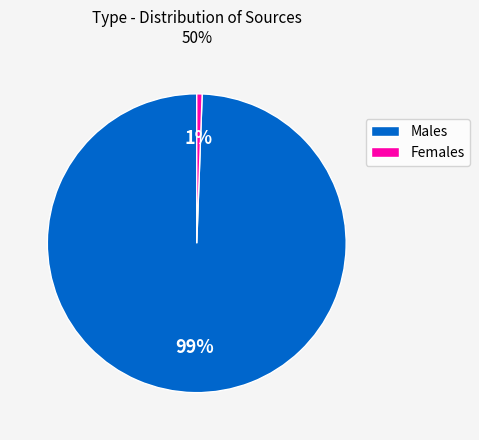

What percentage is the Females slice, to the nearest percent?

1%